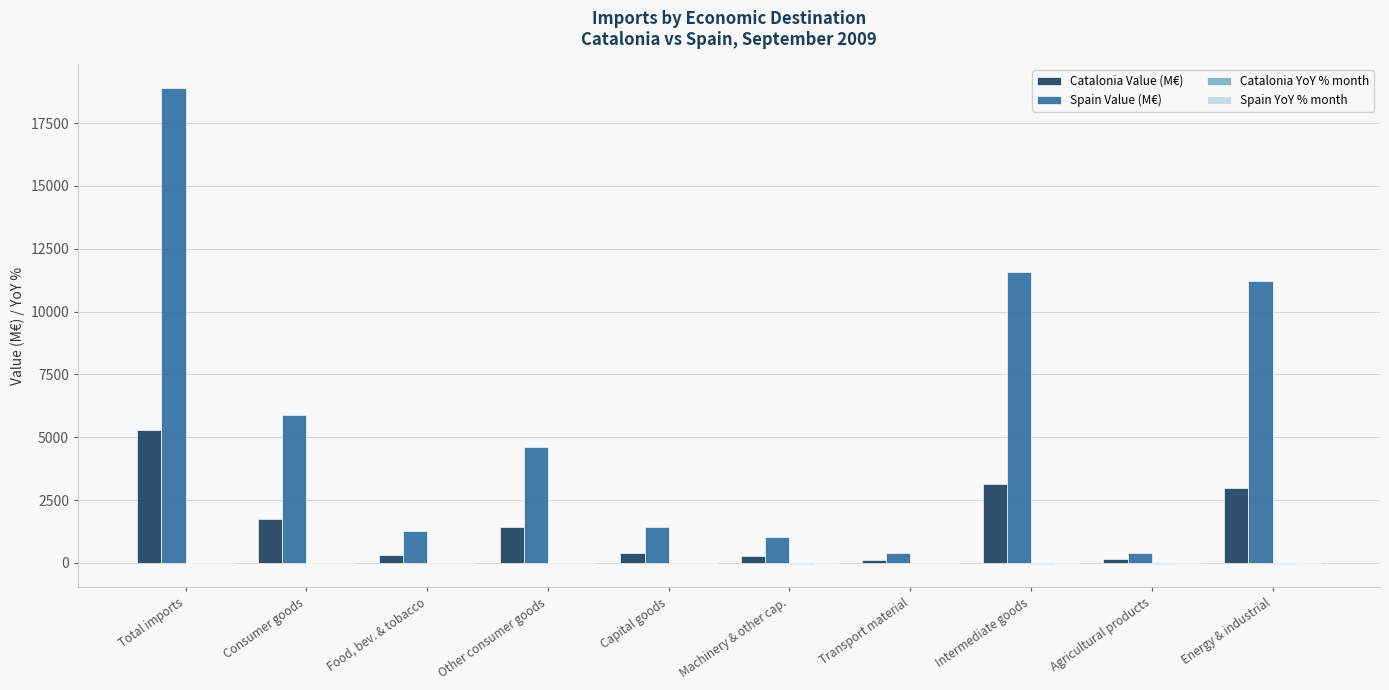

What is the maximum value for Catalonia Value (M€)?

5292.7